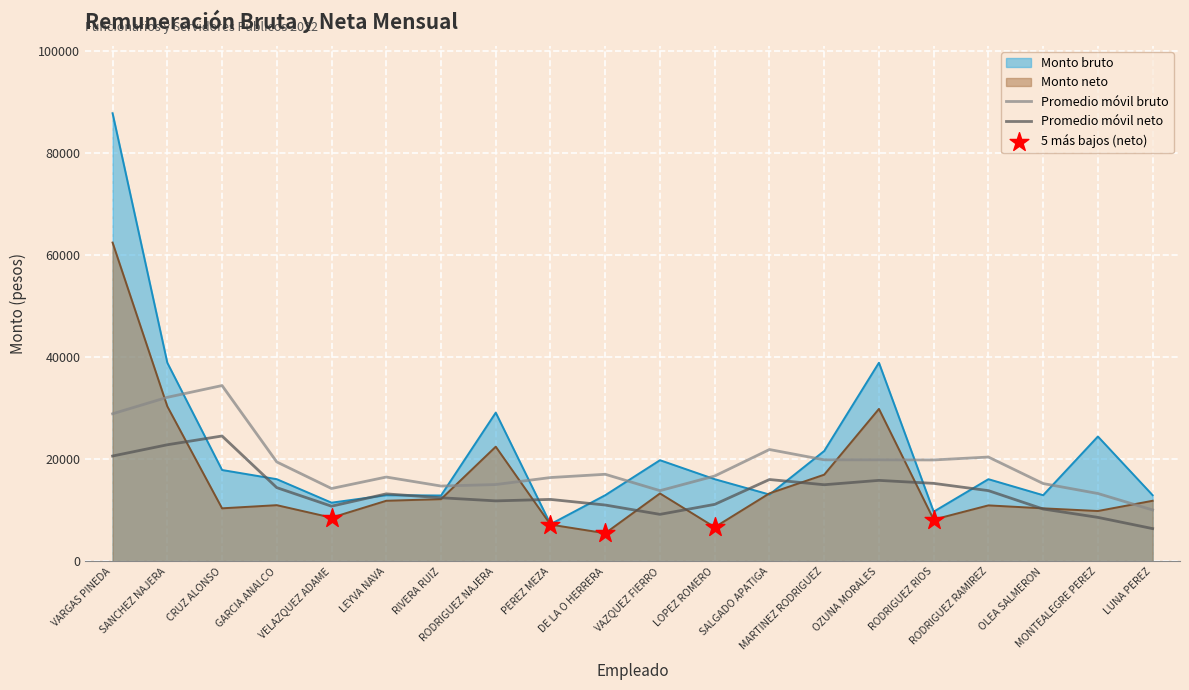

True or false: Promedio móvil bruto and Promedio móvil neto intersect in this chart.

False